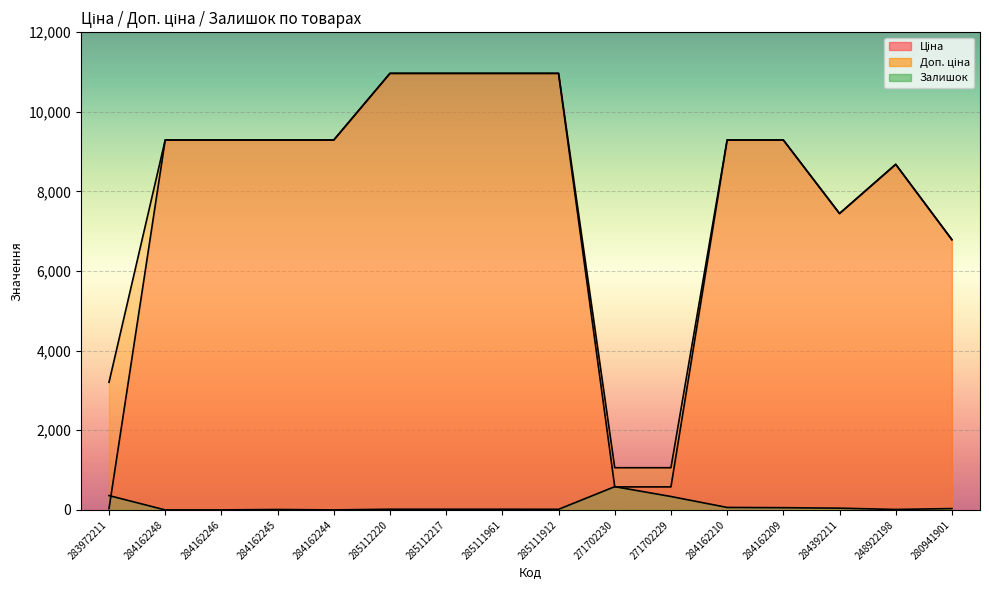

What is the approximate value of Залишок at 284162210?

62.0